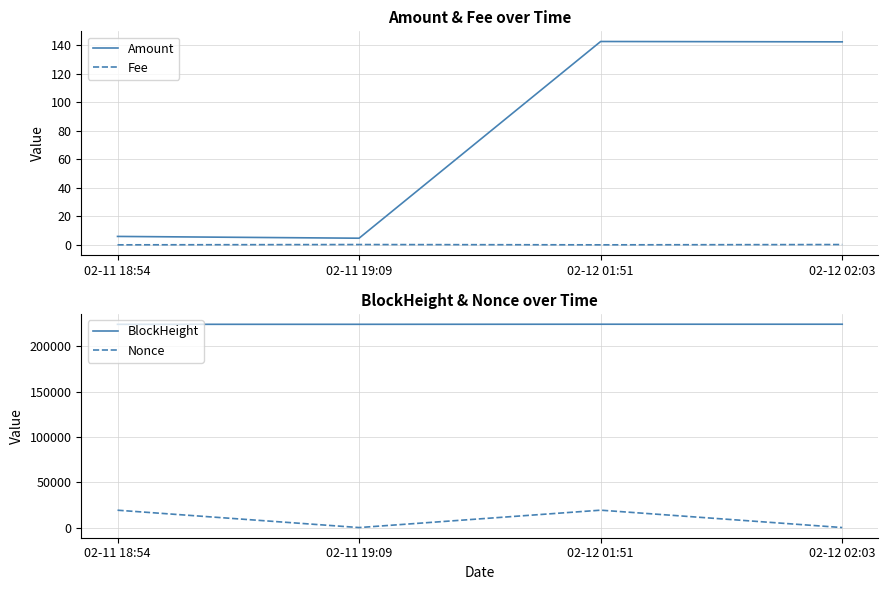

True or false: Fee has a value of 0.1 at 02-12 02:03.

False